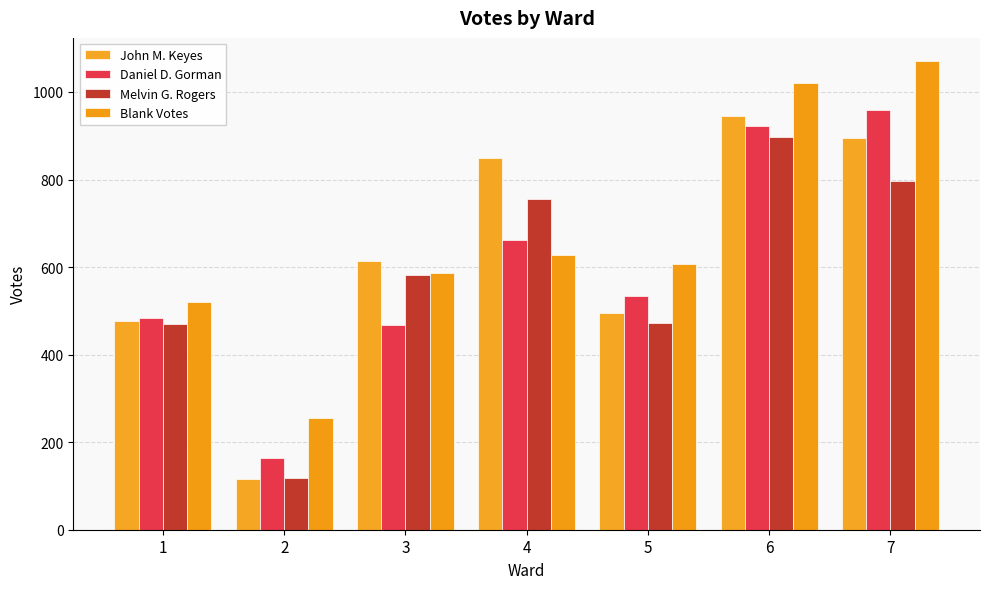

How many distinct data groups are displayed?

4